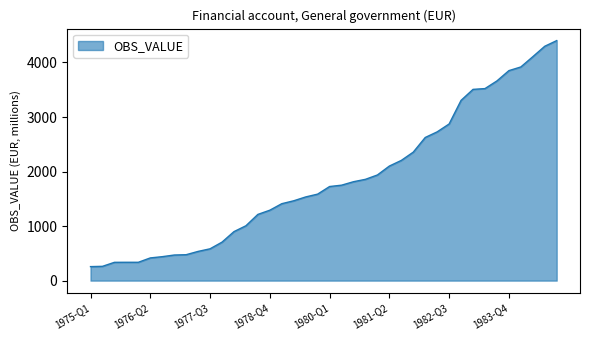

What is the minimum value shown in the chart?

256.9